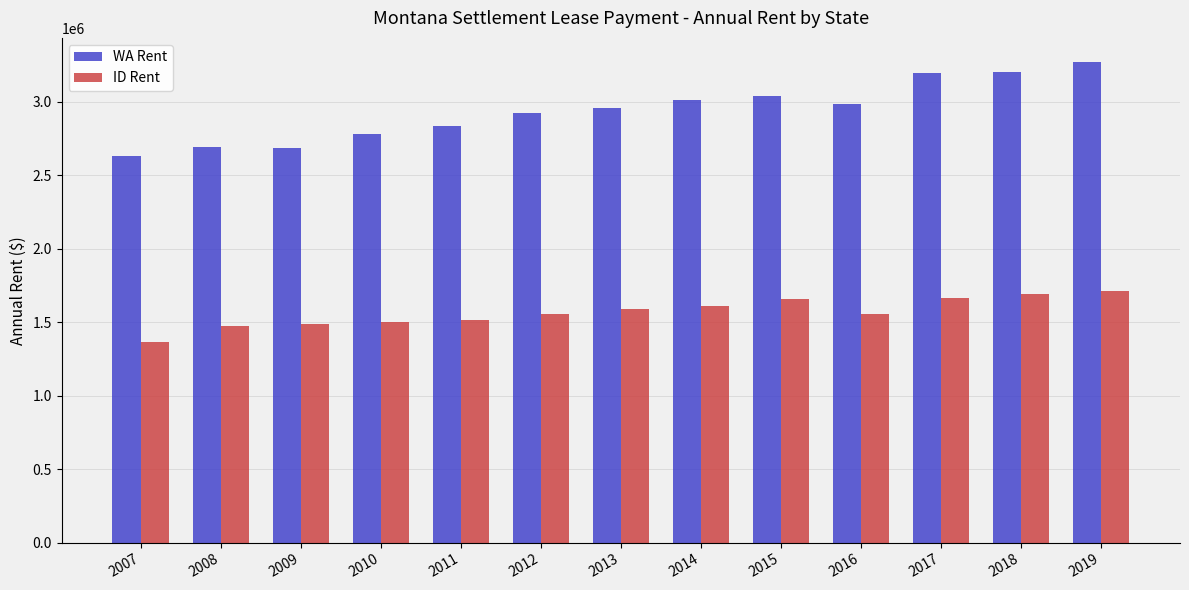

How many bars are there in each group?

2